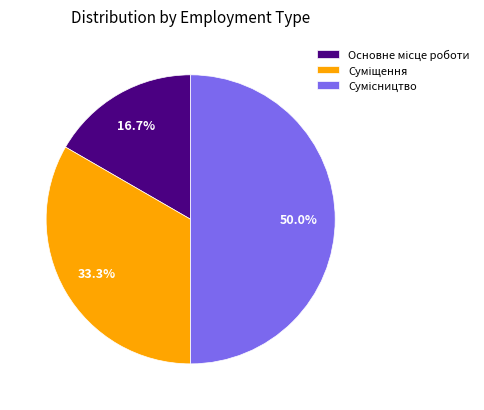

To the nearest percent, what is the difference between the Суміщення and Сумісництво slice percentages?

17%